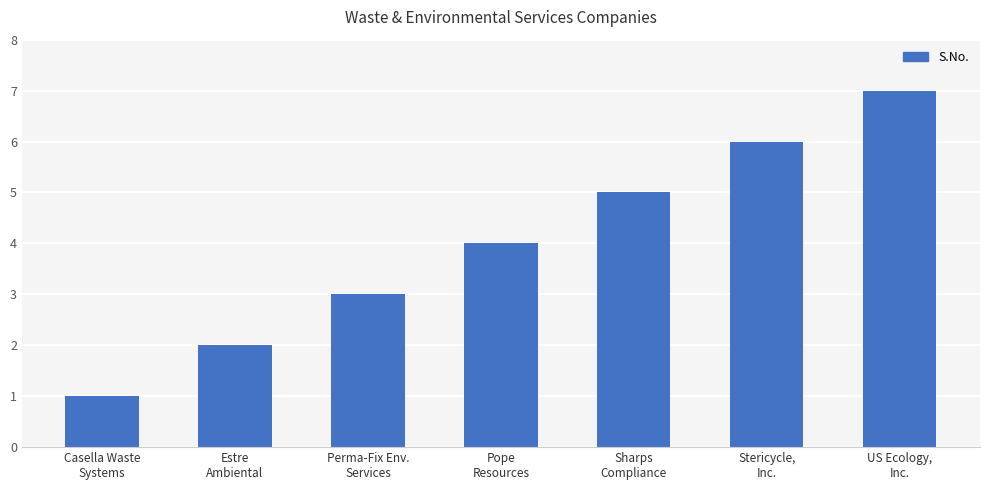

List the labels in order of value, largest first.

US Ecology,
Inc., Stericycle,
Inc., Sharps
Compliance, Pope
Resources, Perma-Fix Env.
Services, Estre
Ambiental, Casella Waste
Systems